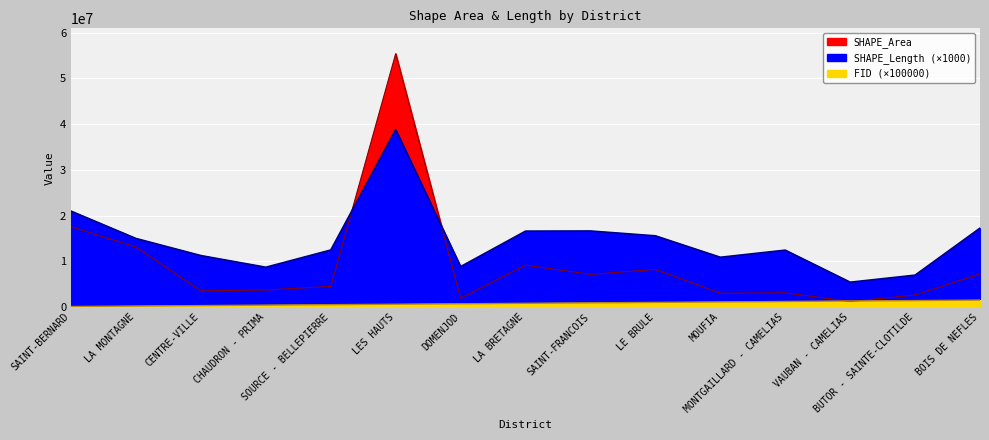

What is the difference between the highest and lowest values at LA BRETAGNE?

15790198.7